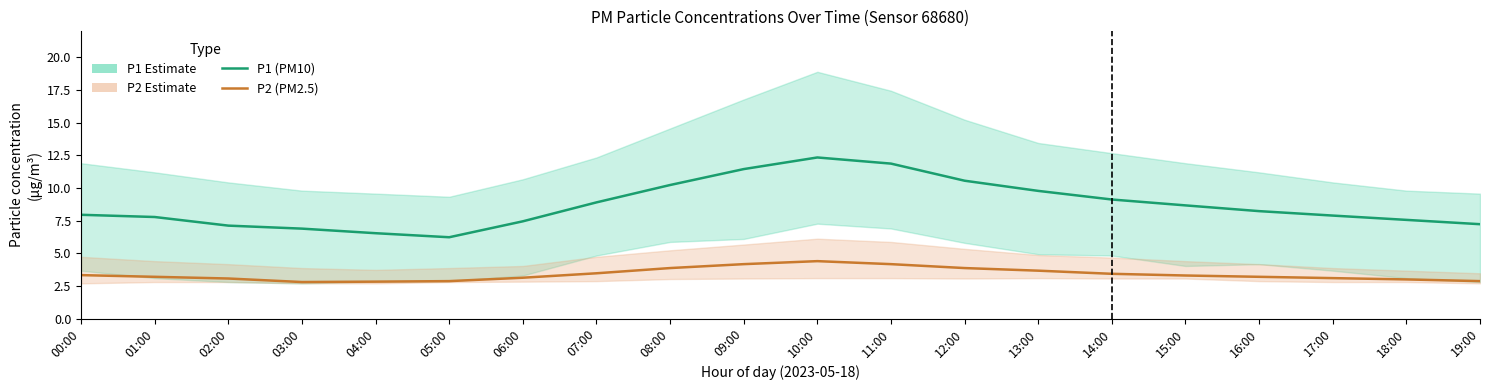

Where is the first local maximum for P1 (PM10)?

10:00